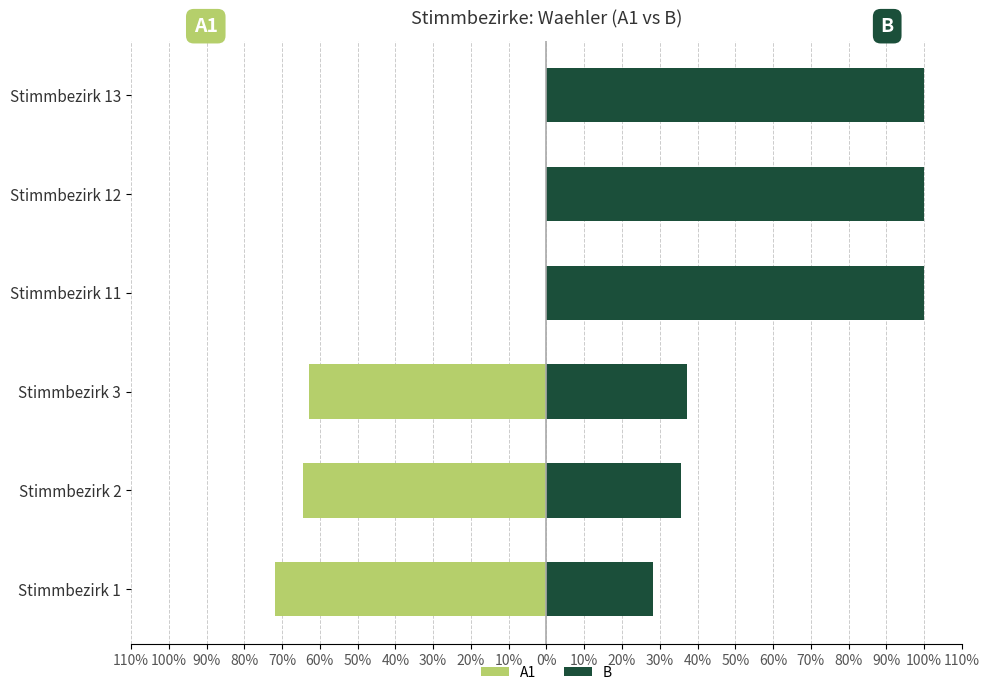

How many groups of bars are there?

6